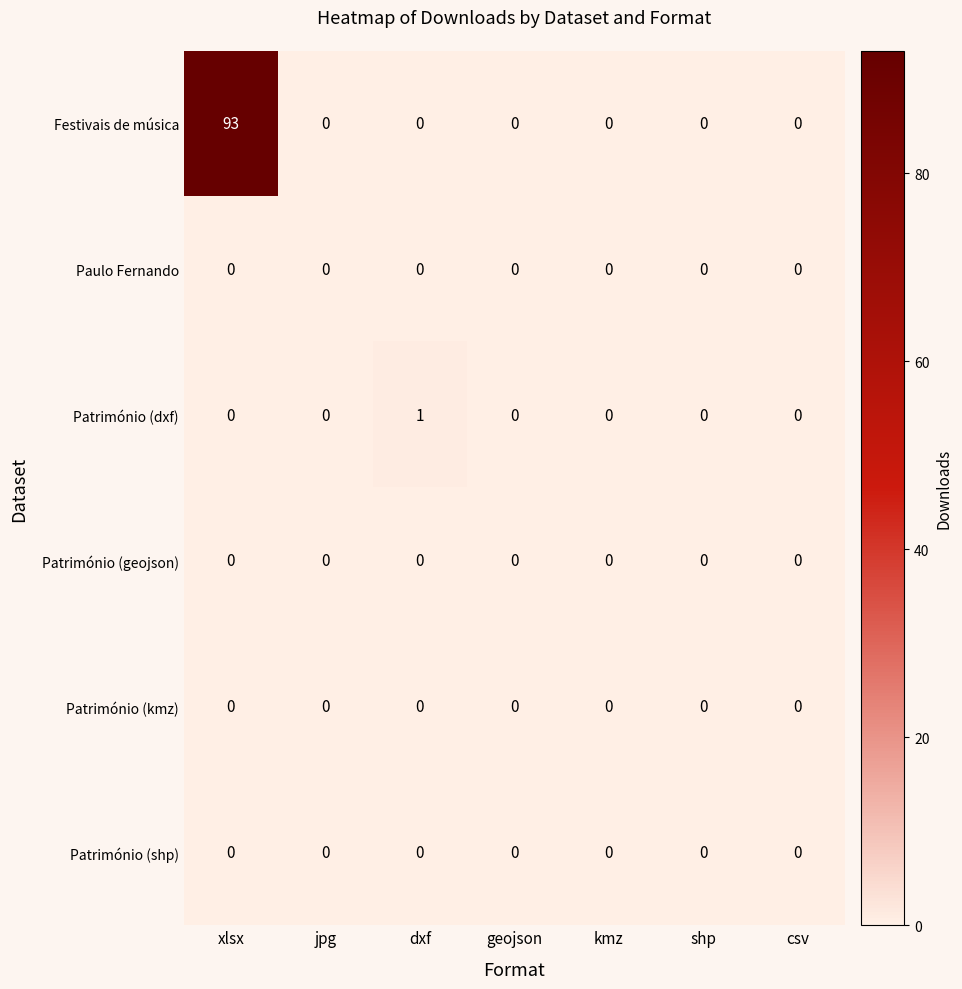

Which series has the widest spread of values?

Festivais de música